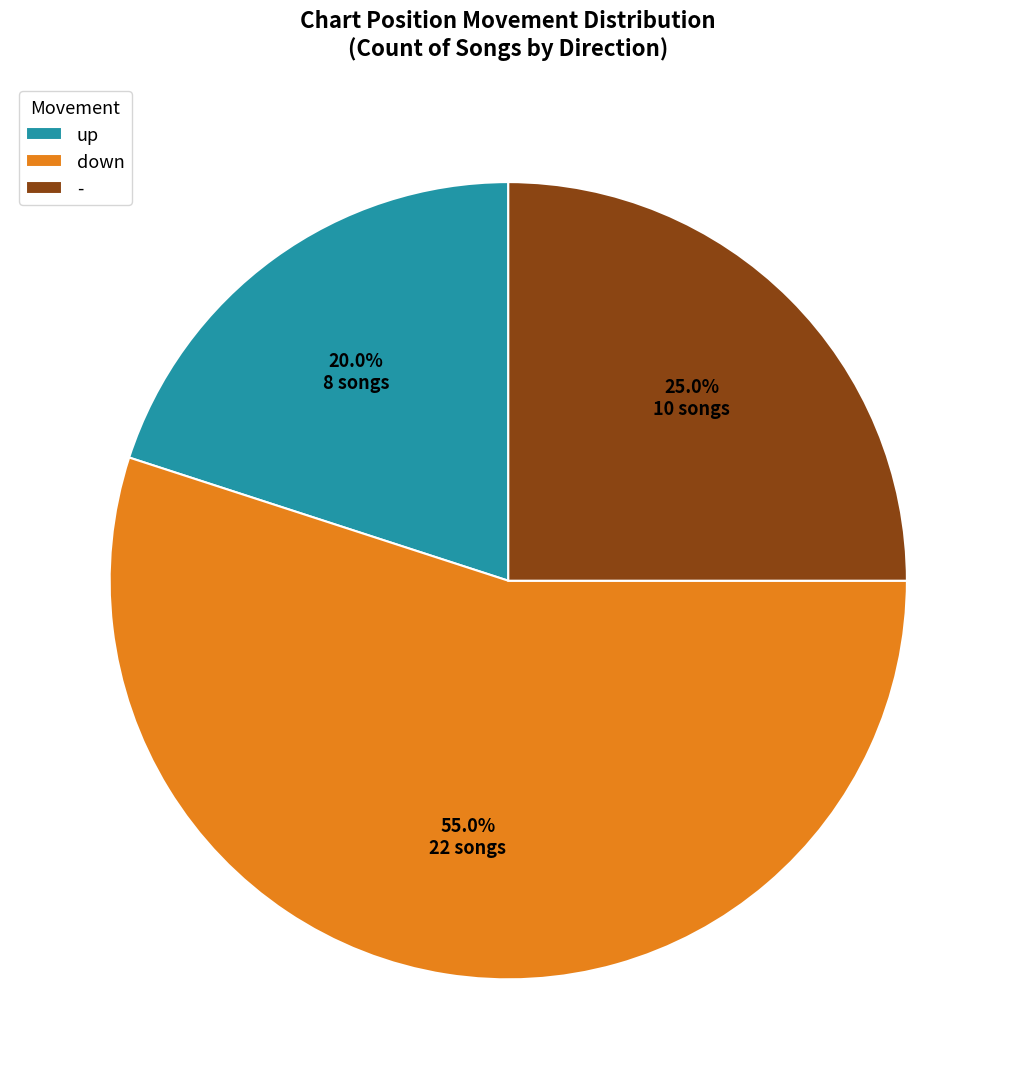

Is it true that - is 9% of the pie?

False